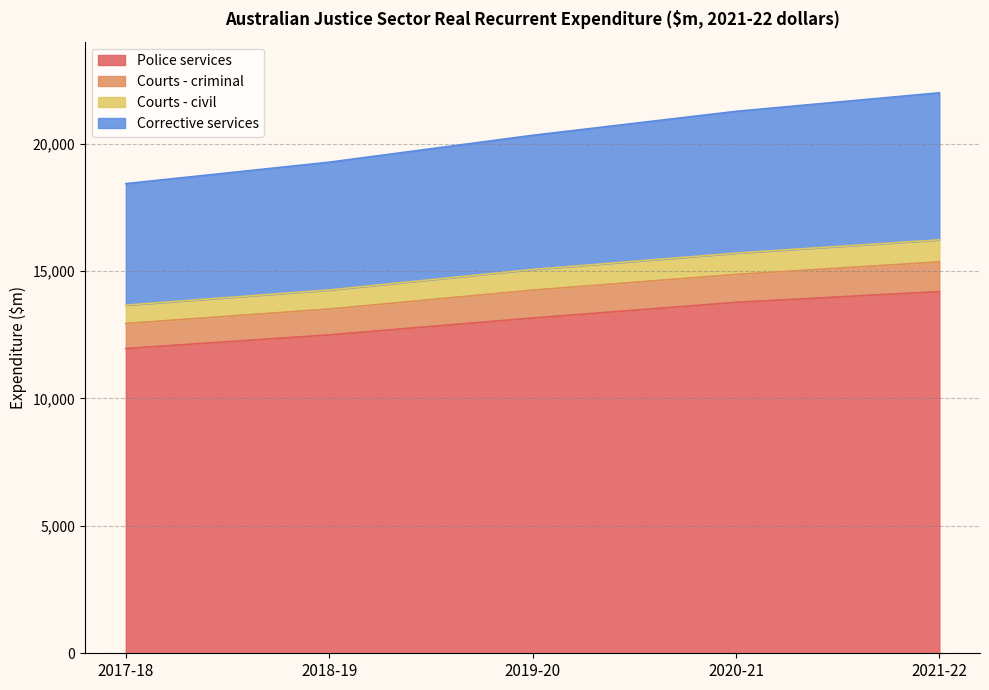

How many lines are shown in the chart?

4